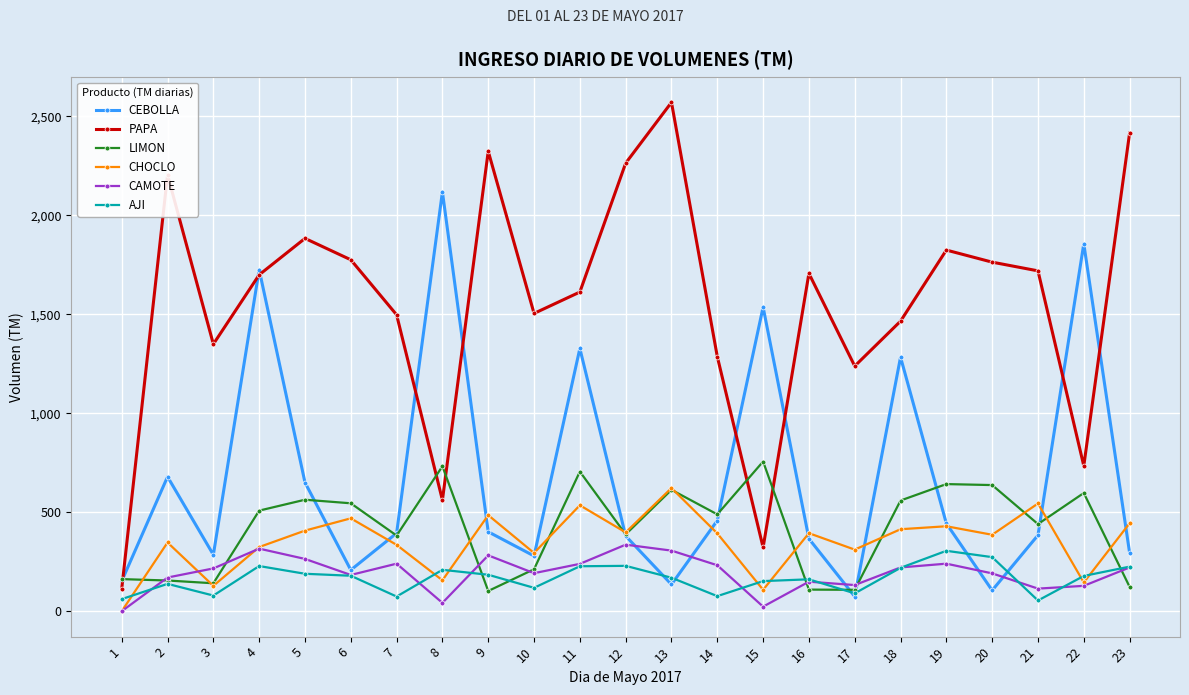

Rank the series by their maximum value, from highest to lowest.

PAPA, CEBOLLA, LIMON, CHOCLO, CAMOTE, AJI